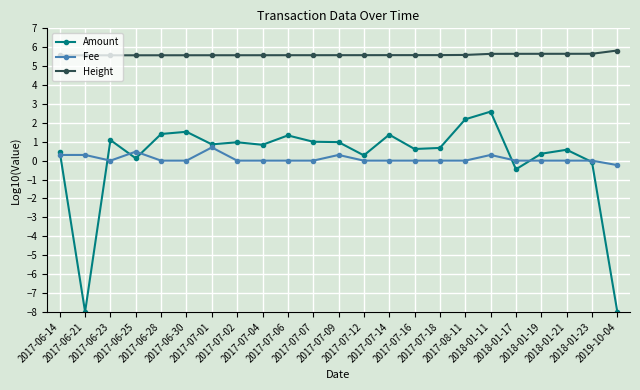

What is the minimum value for Amount?

-8.0